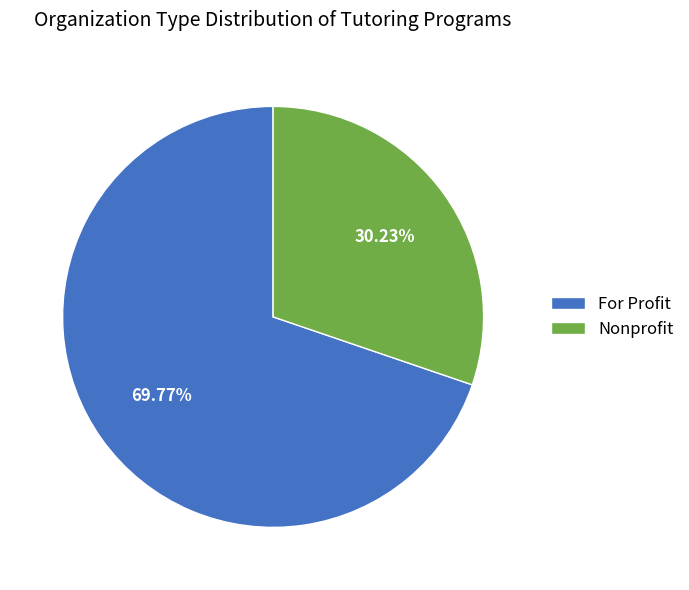

To the nearest percent, what portion does For Profit represent?

70%